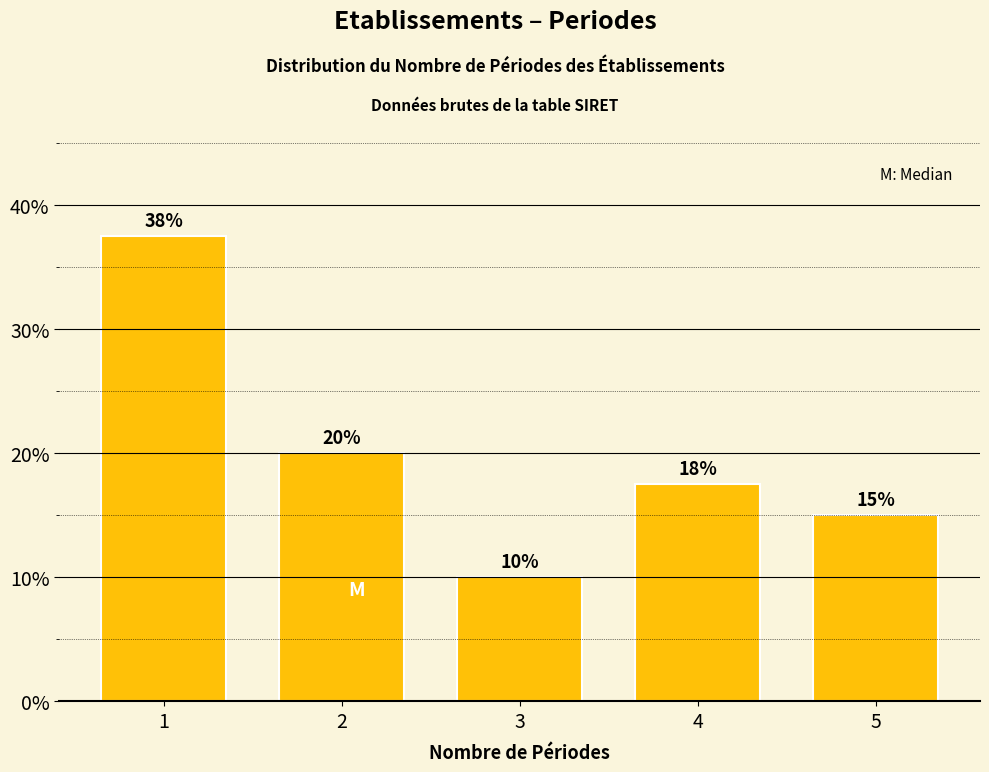

Read the value at 2.

20.0